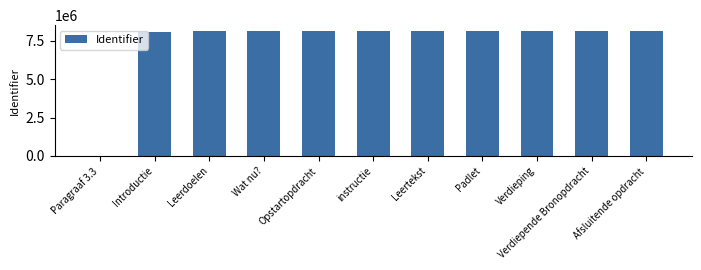

How many categories are shown in the chart?

11